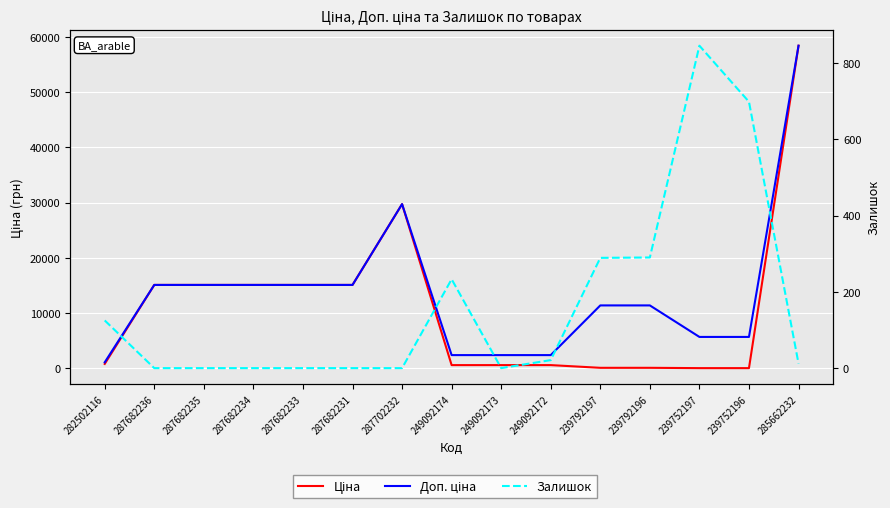

What is the total value across all series at 287682235?

30240.0